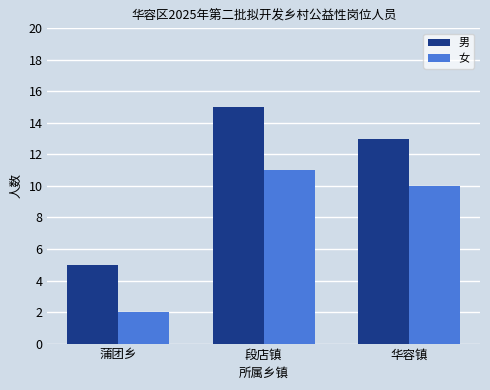

How many bars are there in each group?

2